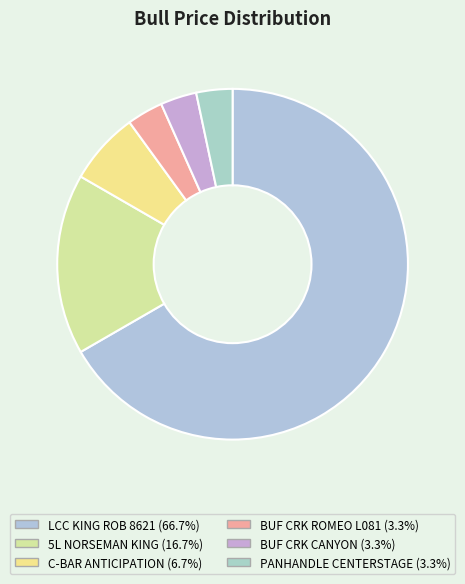

Count the number of slices in the pie.

6